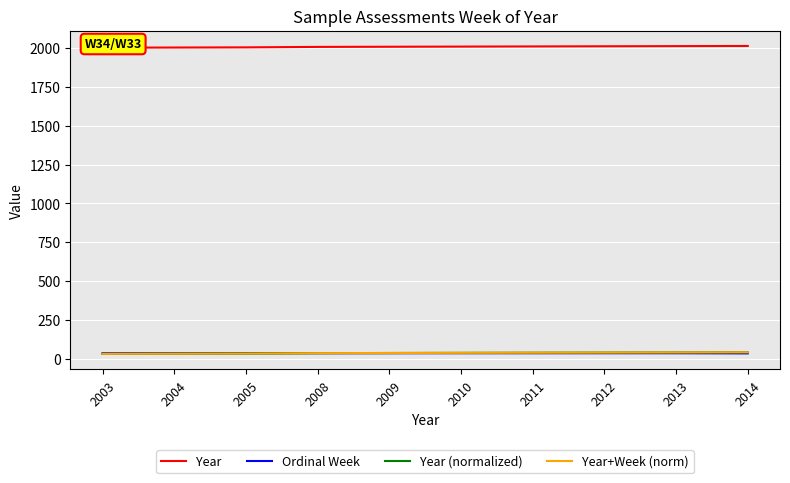

What is the maximum value shown in the chart?

2014.0